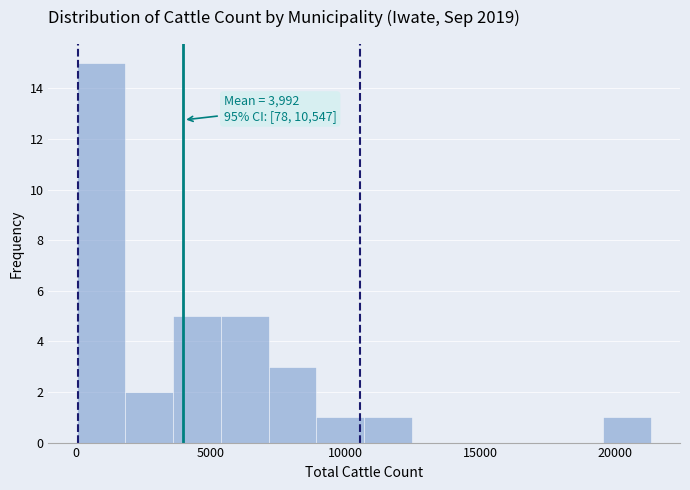

Around what value on the x-axis is the tallest bar? Give the approximate position of its centre, as read against the axis.

1000